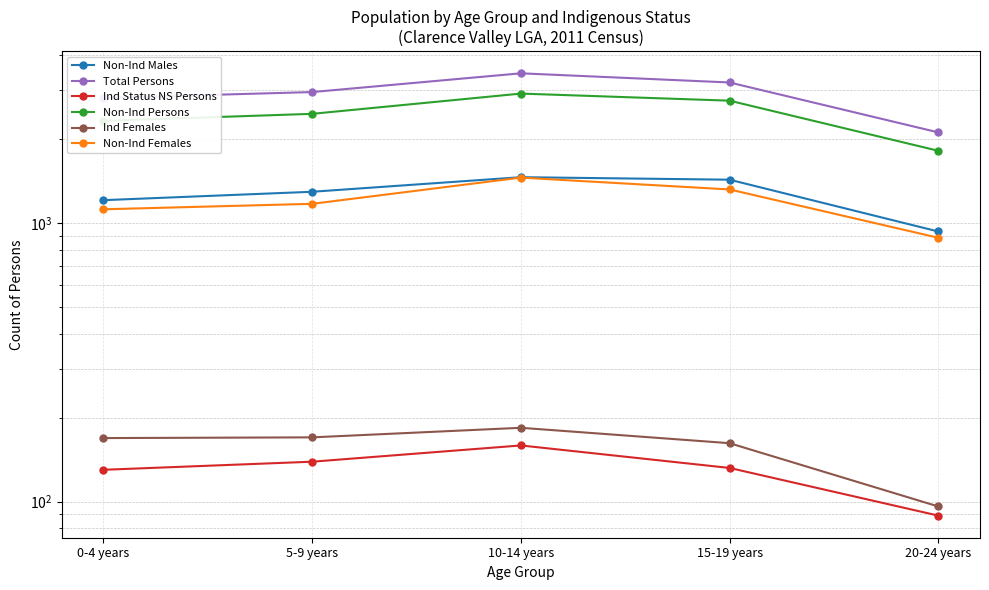

The value of Non-Ind Persons at 10-14 years is 4458. True or false?

False